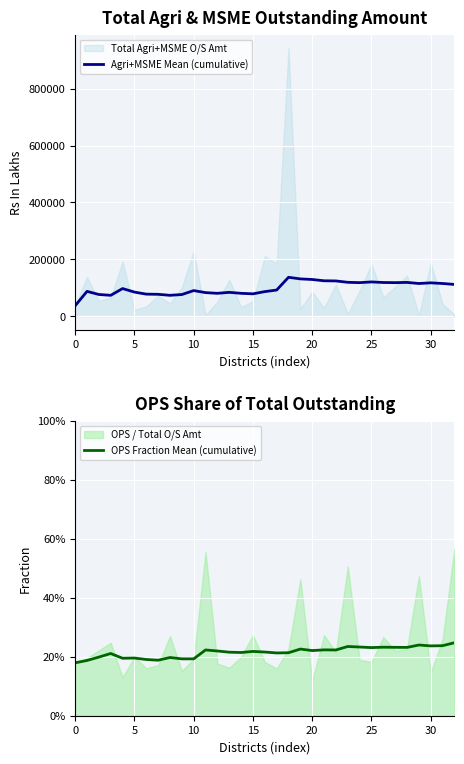

The Agri+MSME Mean (cumulative) series shows 55366.9 at 32. True or false?

False